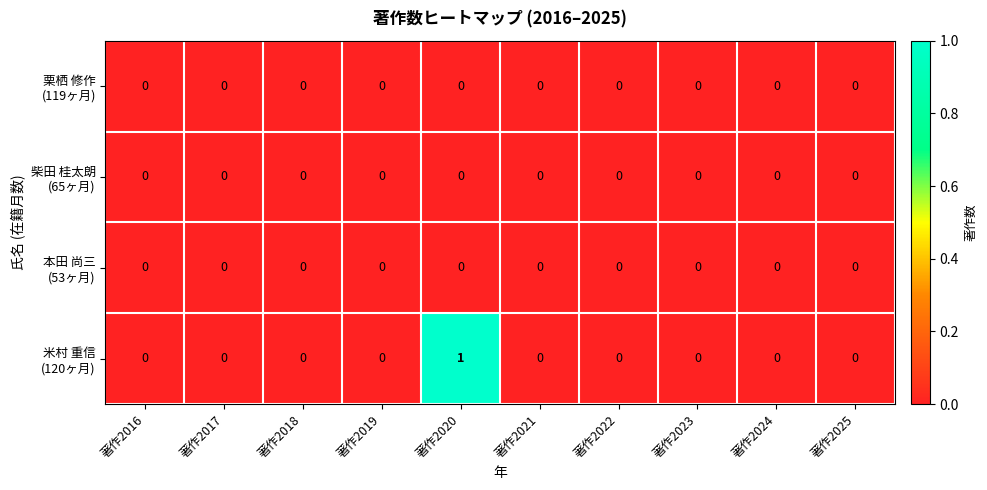

At which category is the sum across all series the highest?

著作2020